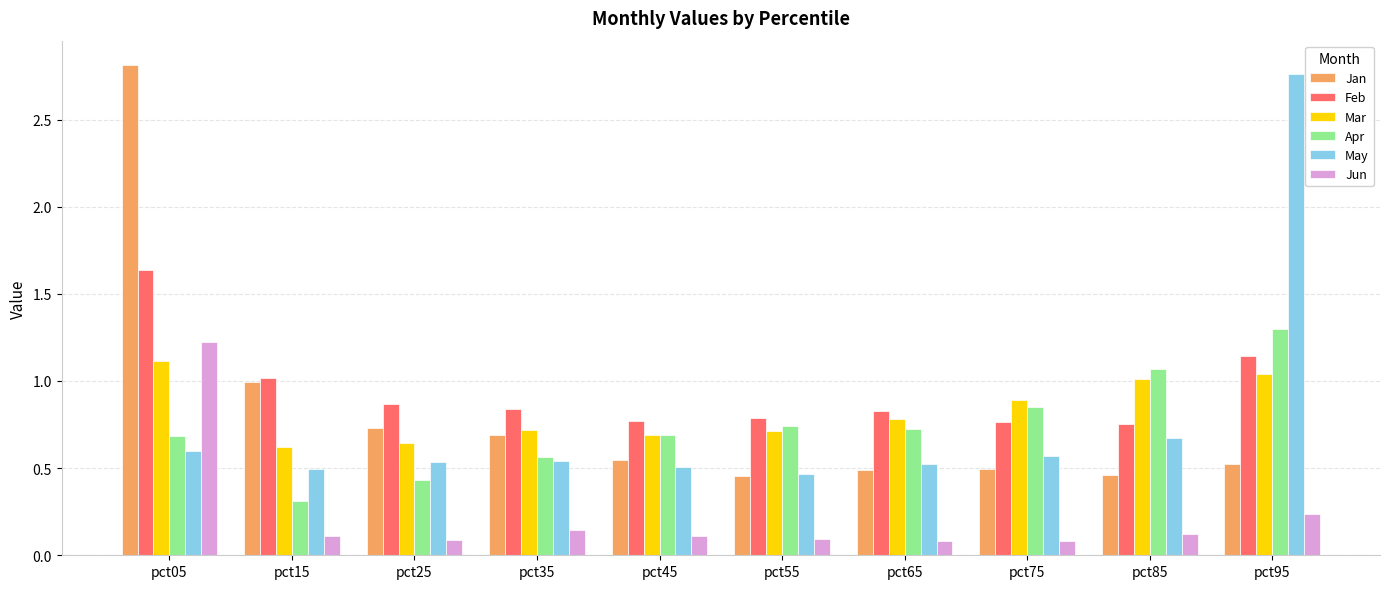

What is the difference between the maximum and minimum values in the May series?

2.3